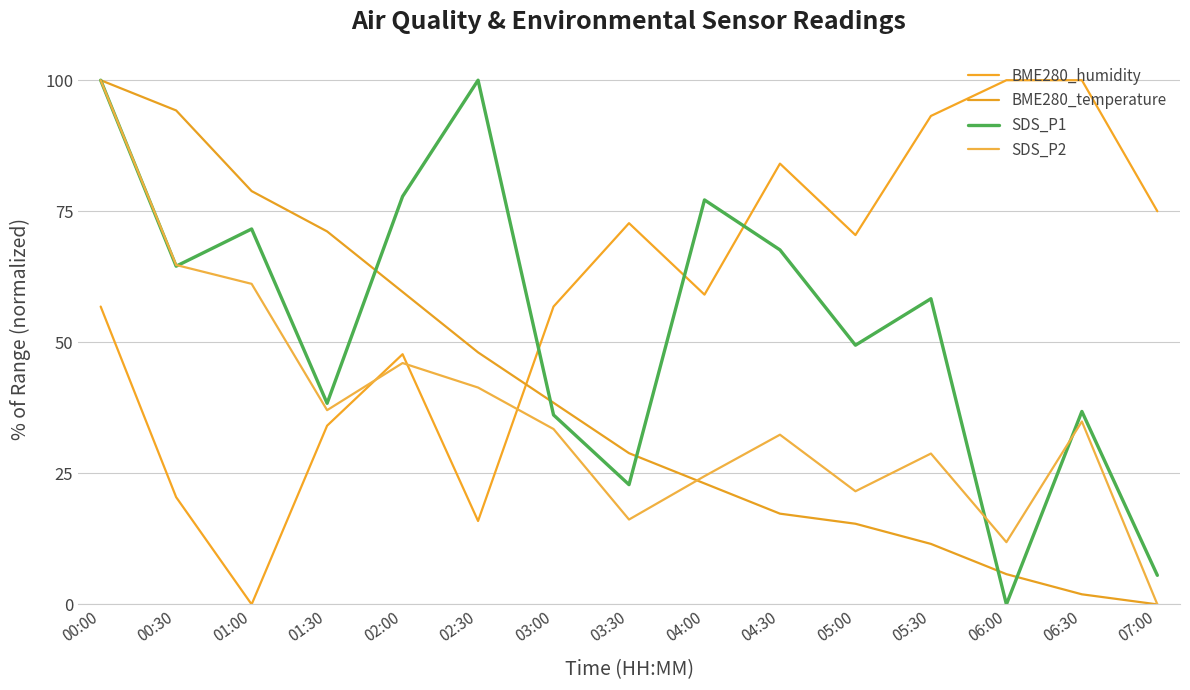

Which category has the highest value in the BME280_humidity series?

06:00